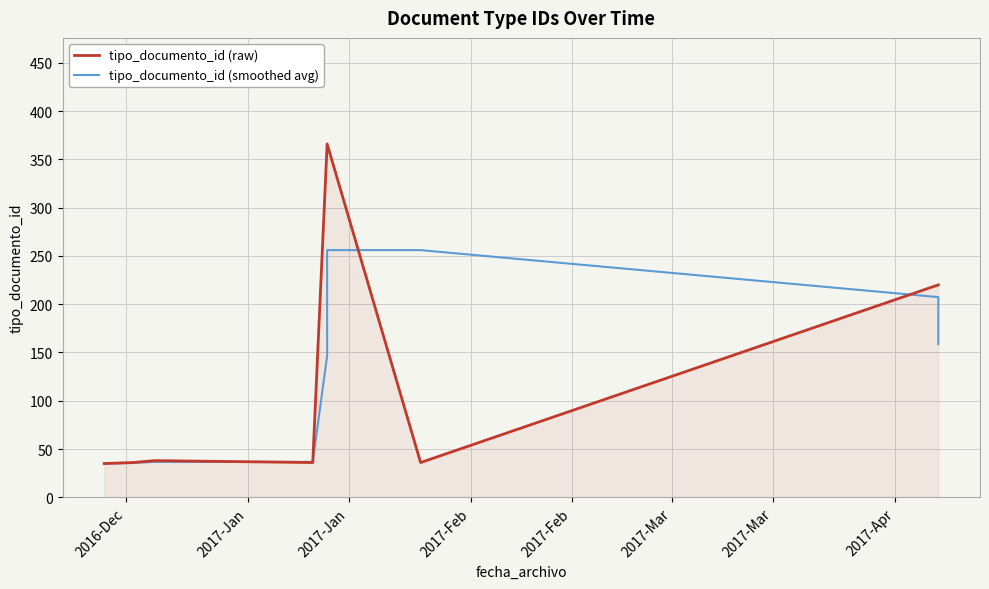

How many times do tipo_documento_id (raw) and tipo_documento_id (smoothed avg) cross each other?

4